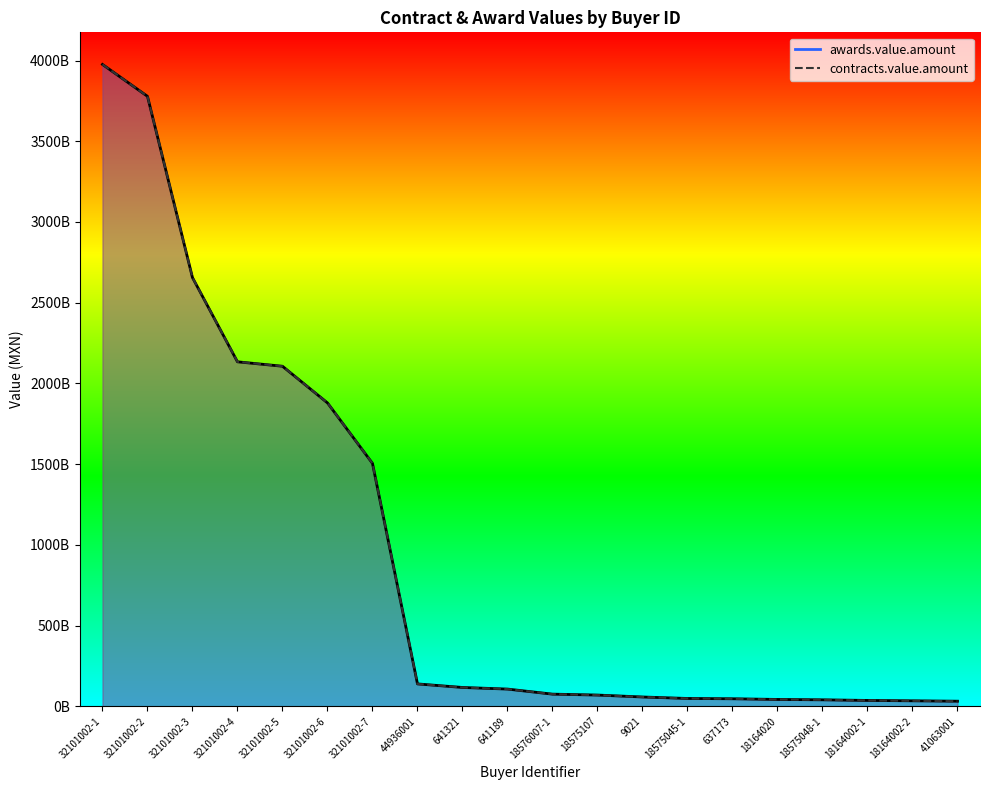

The contracts.value.amount series shows 12805345972 at 9021. True or false?

False